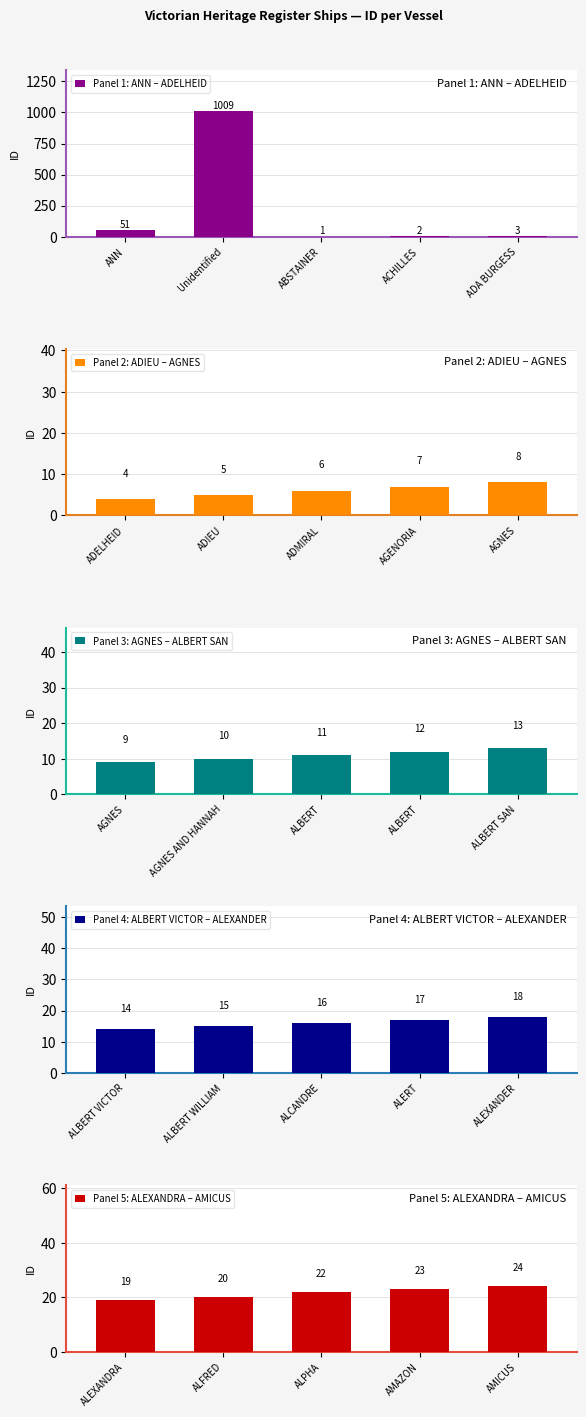

True or false: Panel 5: ALEXANDRA – AMICUS has a value of 11 at ALFRED.

False